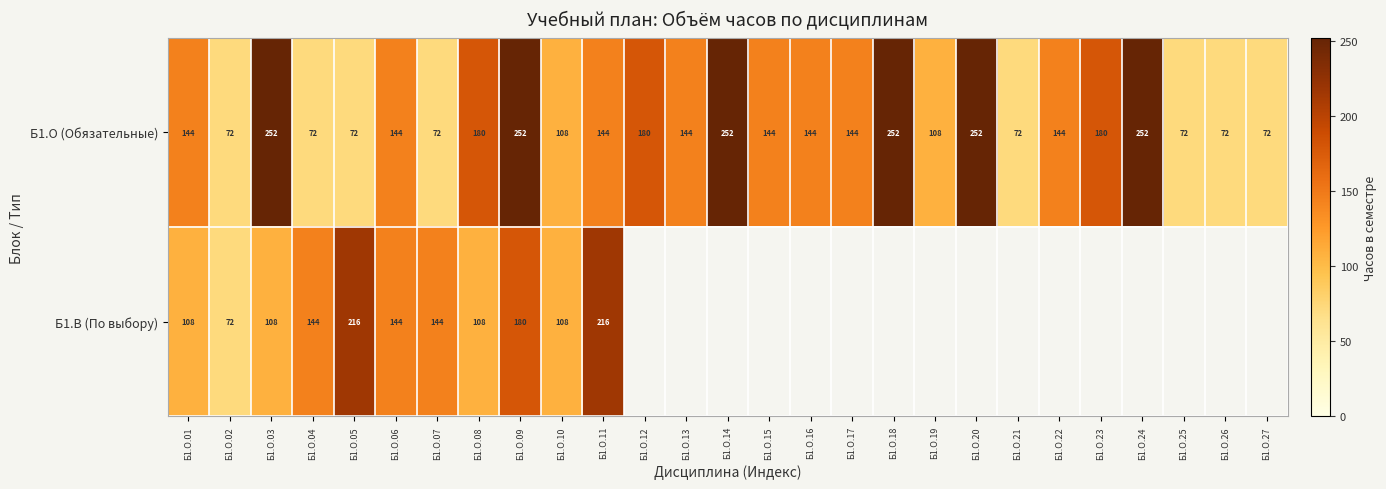

Count the Б1.О (Обязательные) values in the range 72 to 180.

21